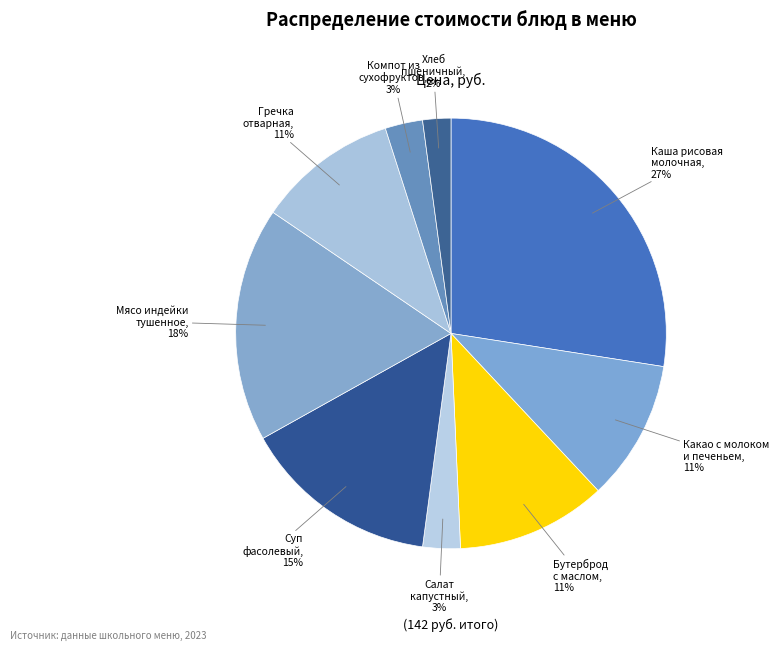

Which slice is the largest?

Каша рисовая молочная